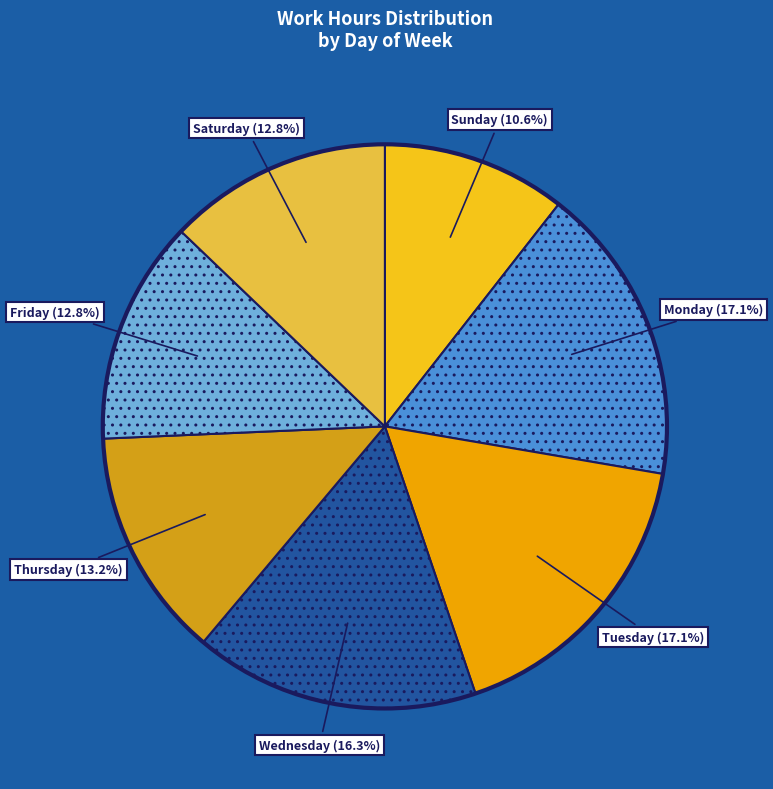

Is Monday the majority of the pie?

No